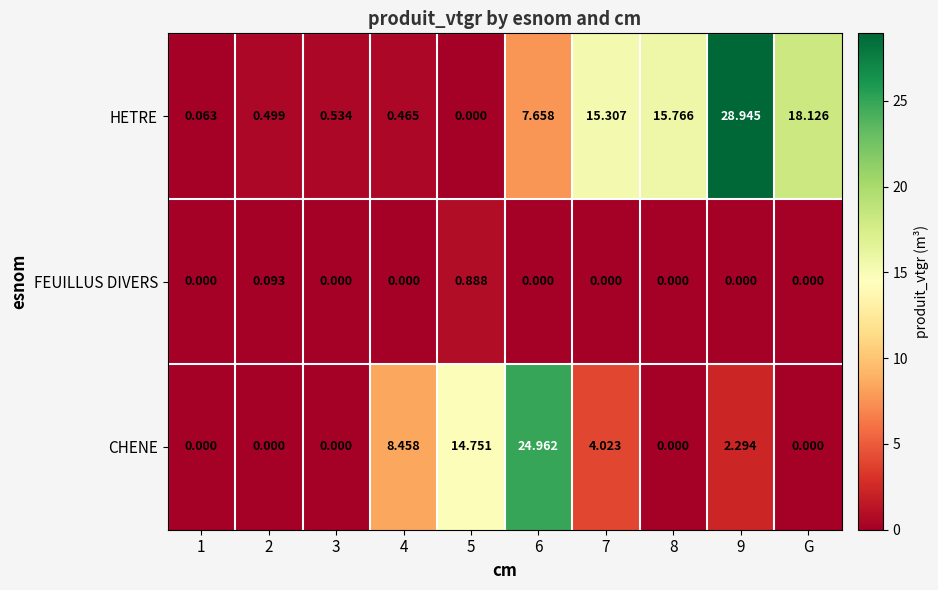

Which series changed the most between 8 and G?

HETRE